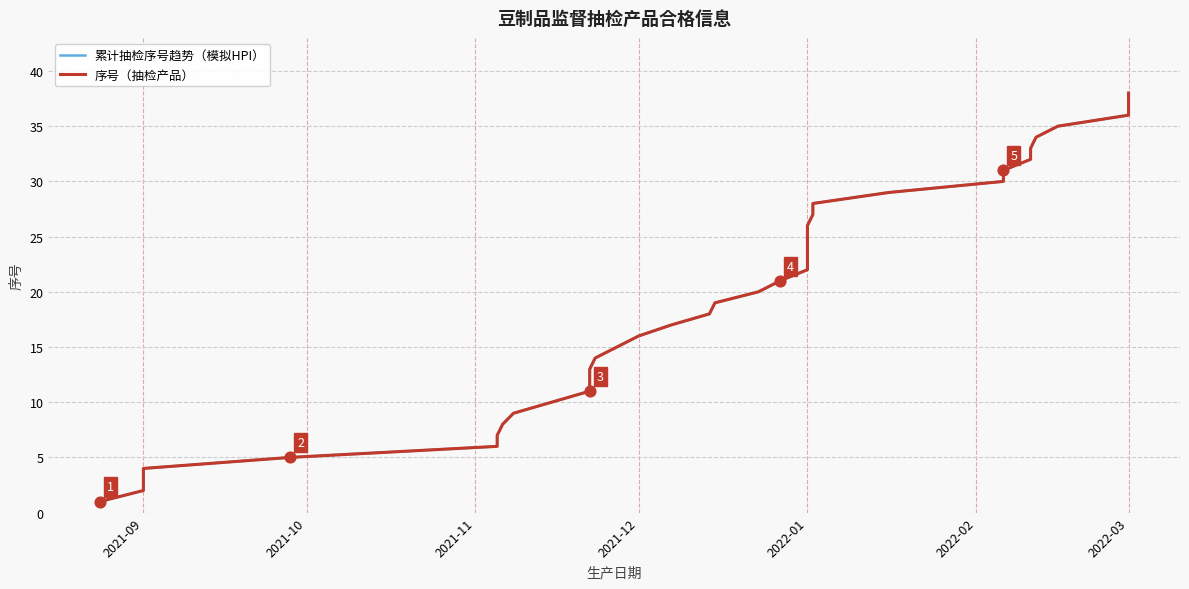

Which series reaches the maximum Y coordinate?

累计抽检序号趋势（模拟HPI）